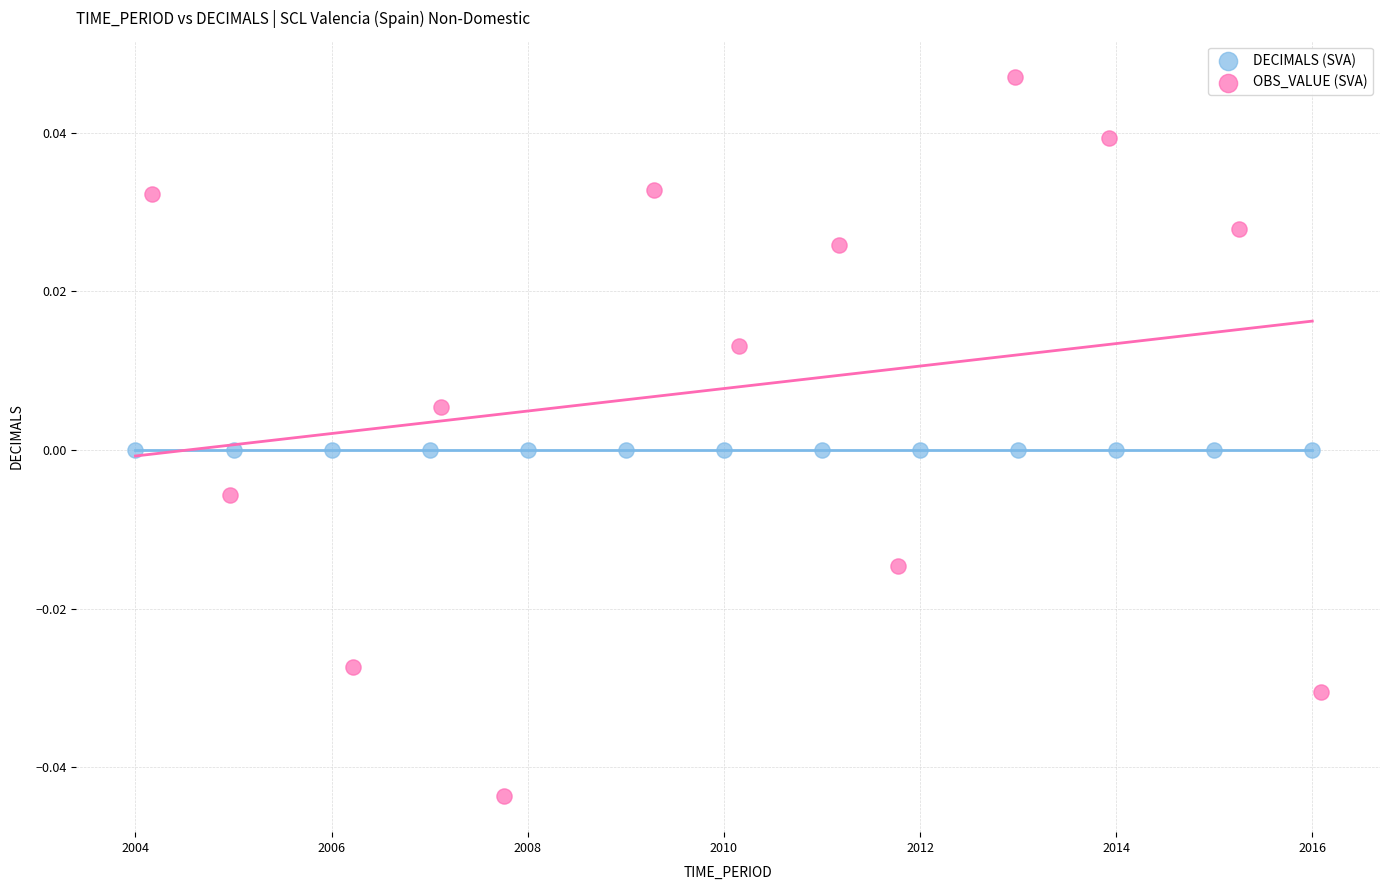

Which series contains the lowest Y value?

OBS_VALUE (SVA)